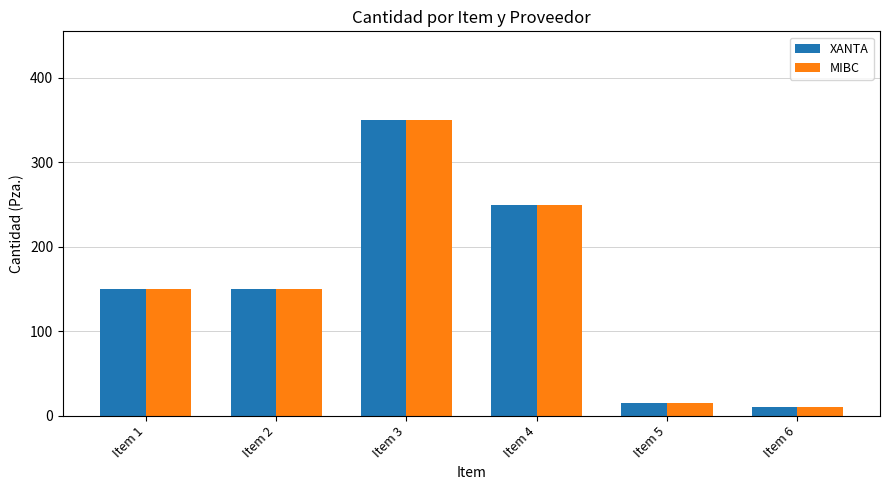

Is the value of MIBC at Item 3 greater than the value of XANTA at Item 4?

Yes